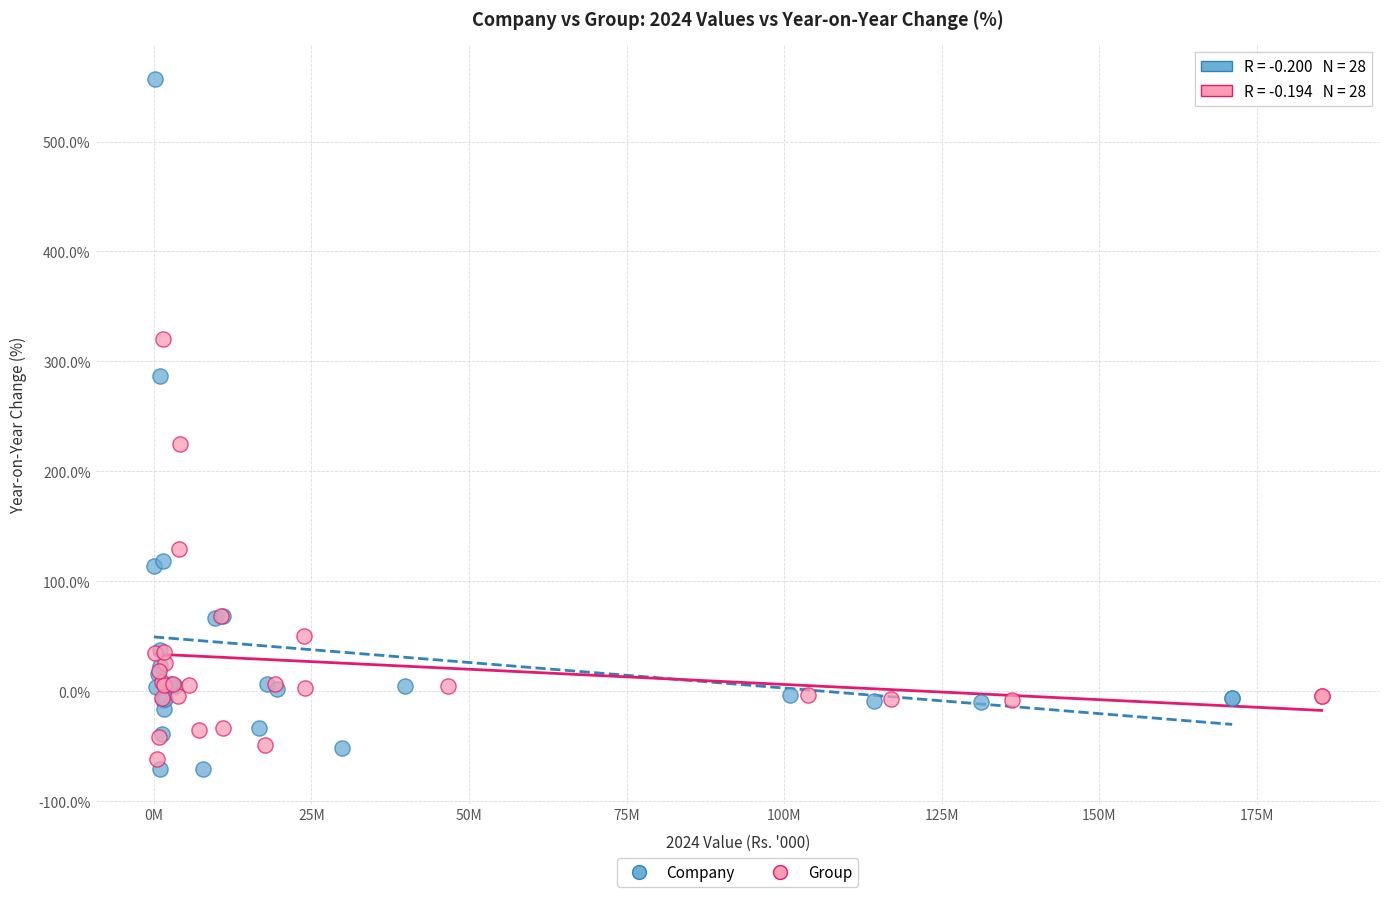

Which series has the widest spread of Y values?

Company